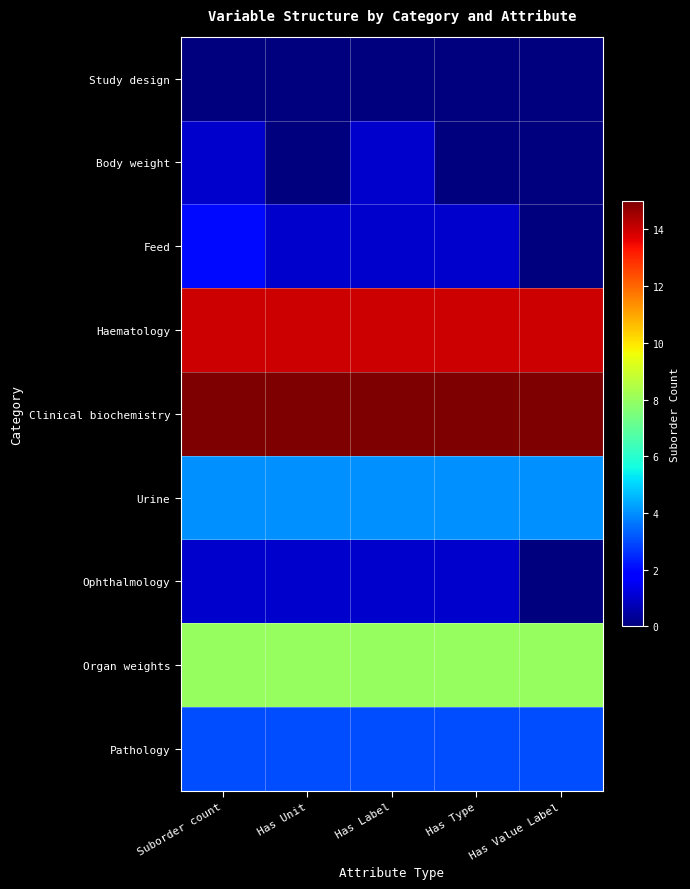

Which series has the widest spread of values?

Feed